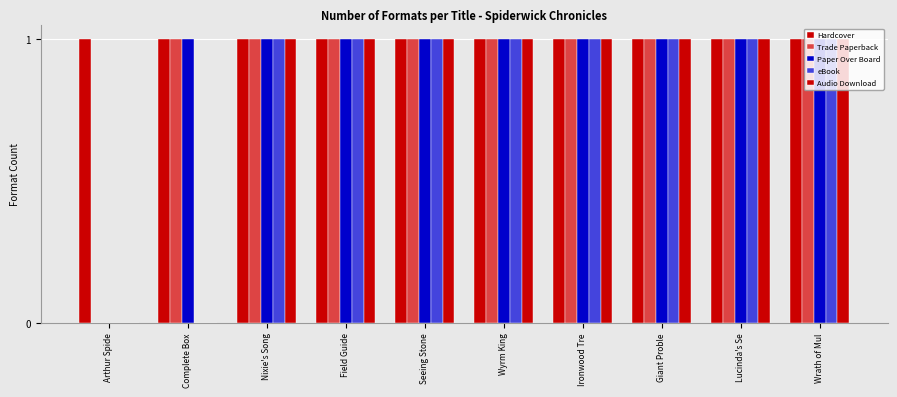

The Trade Paperback series shows 1 at Complete Box. True or false?

True